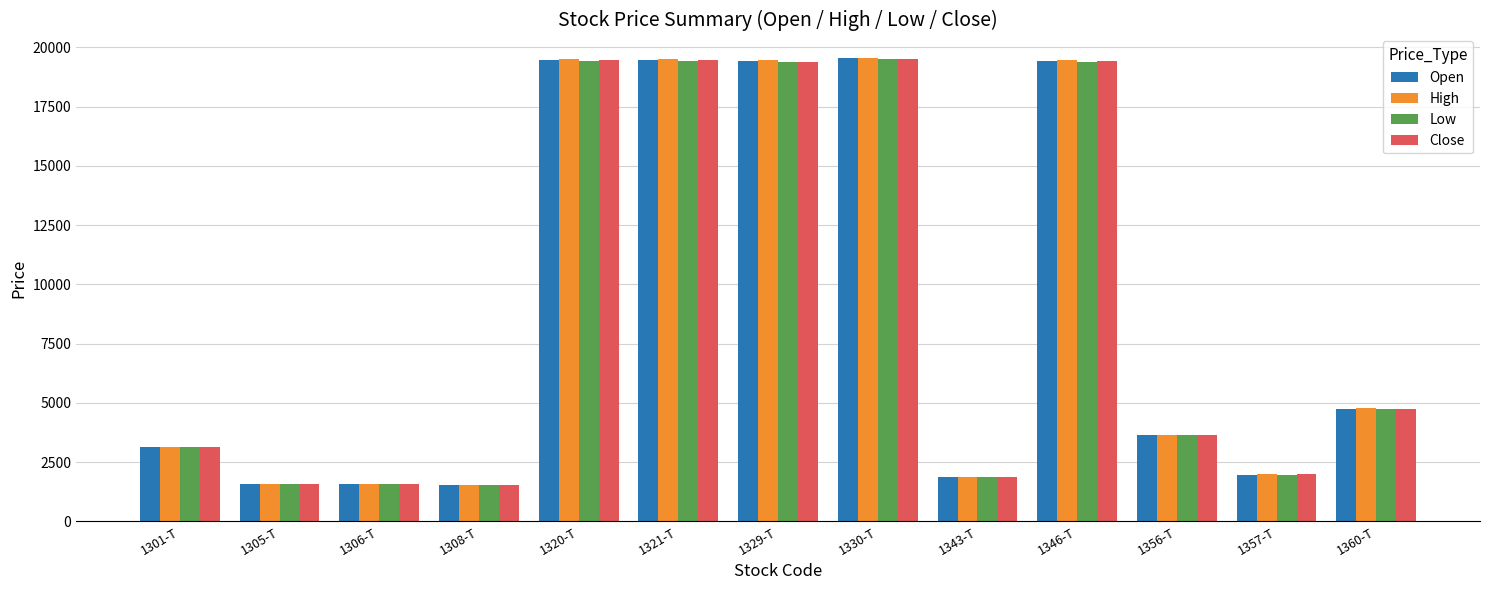

What is the label of the 12th bar from the right?

1305-T